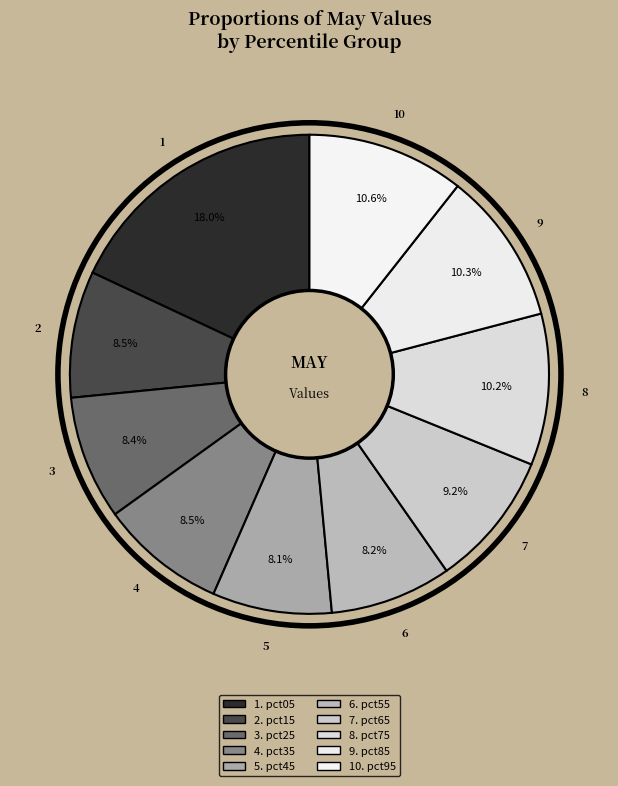

Count the number of slices in the pie.

10